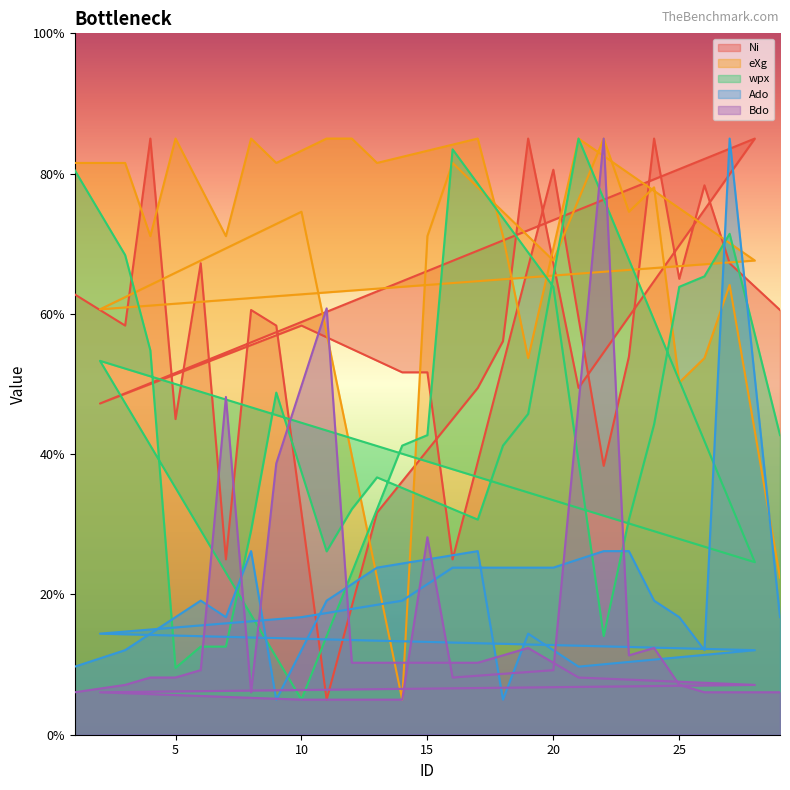

At which category is the sum across all series the highest?

27